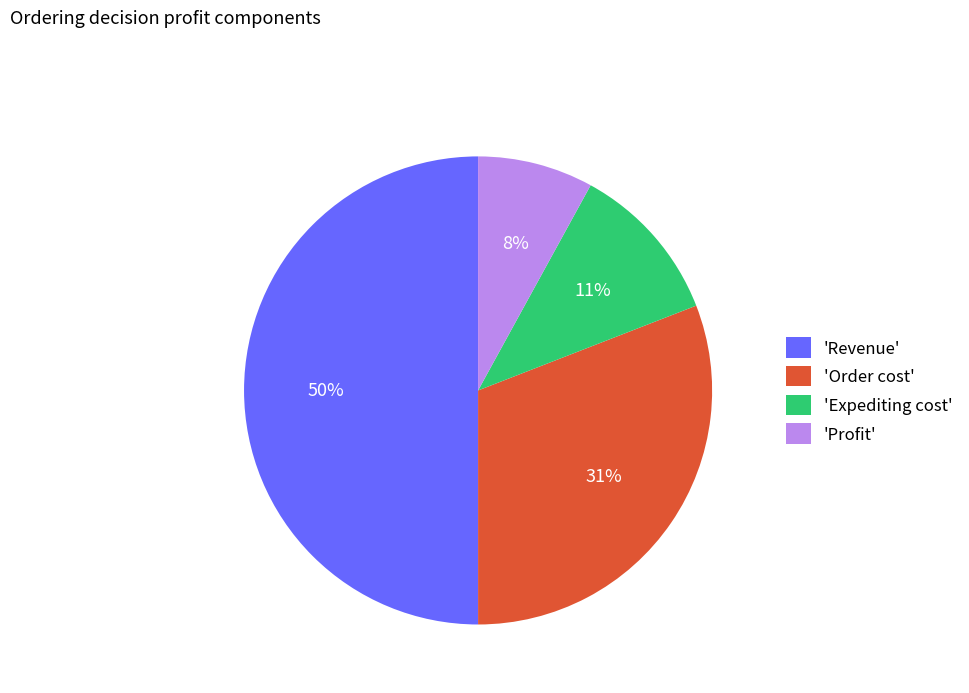

Does 'Profit' represent more than half of the total?

No